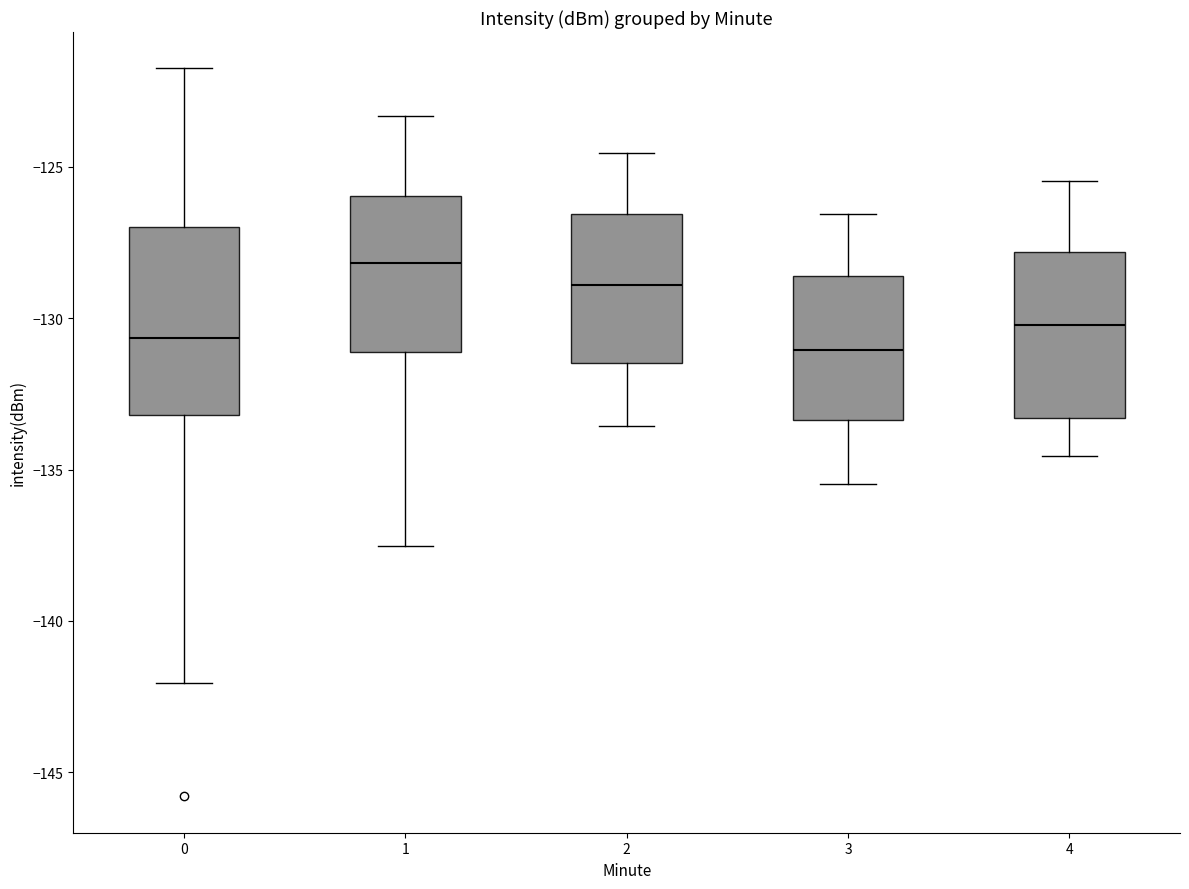

Comparing the boxes themselves (not the whiskers), which one is the tallest?

0